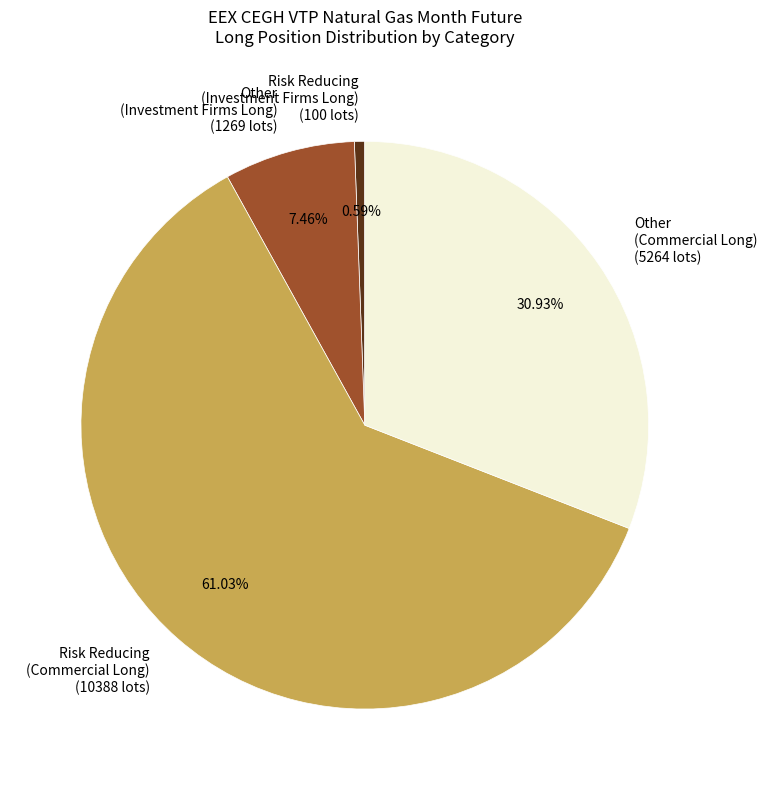

Rank the categories by value from highest to lowest.

Risk Reducing (Commercial Long) (10388 lots), Other (Commercial Long) (5264 lots), Other (Investment Firms Long) (1269 lots), Risk Reducing (Investment Firms Long) (100 lots)